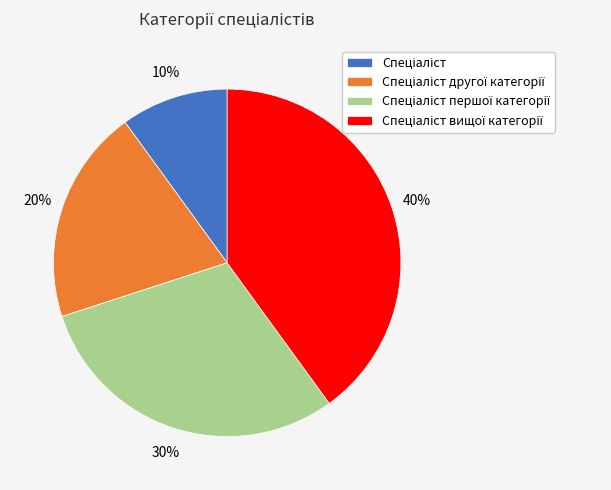

To the nearest percent, what is the difference between the largest and smallest slice percentages?

30%